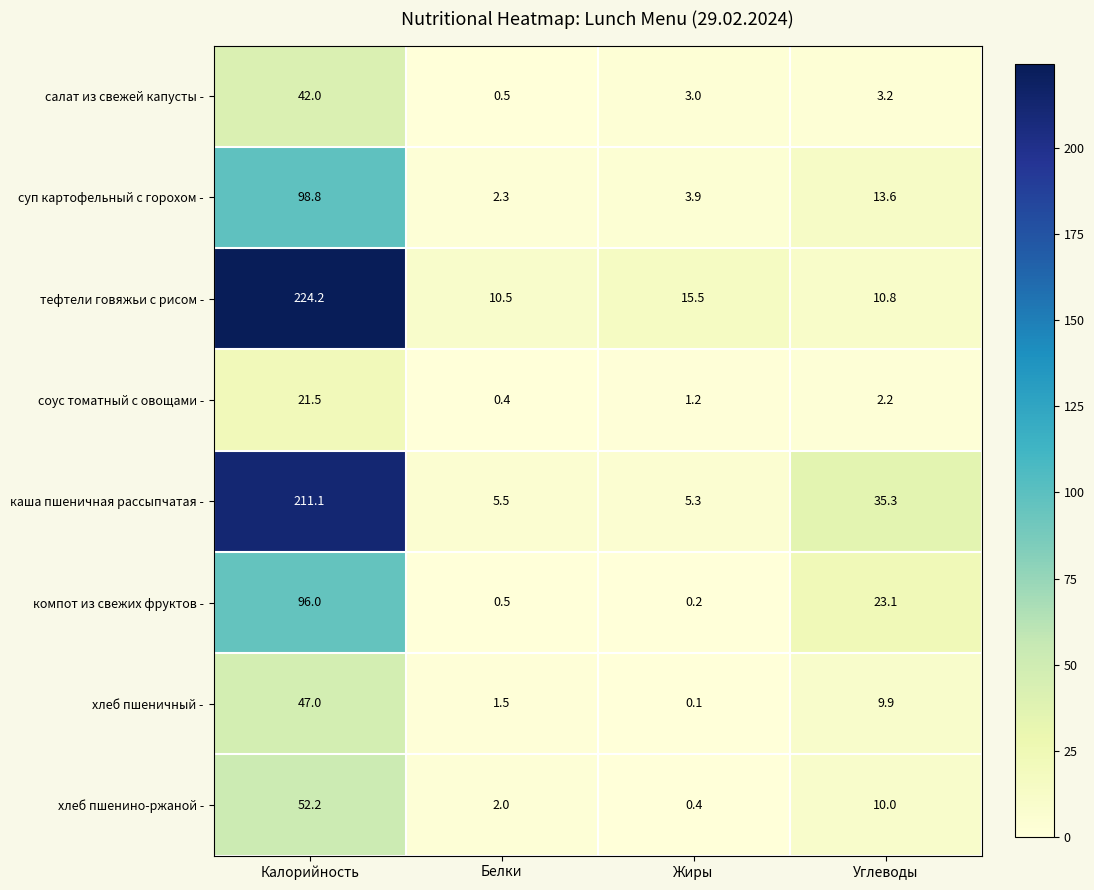

Which category has the lowest value in the хлеб пшеничный - series?

Жиры